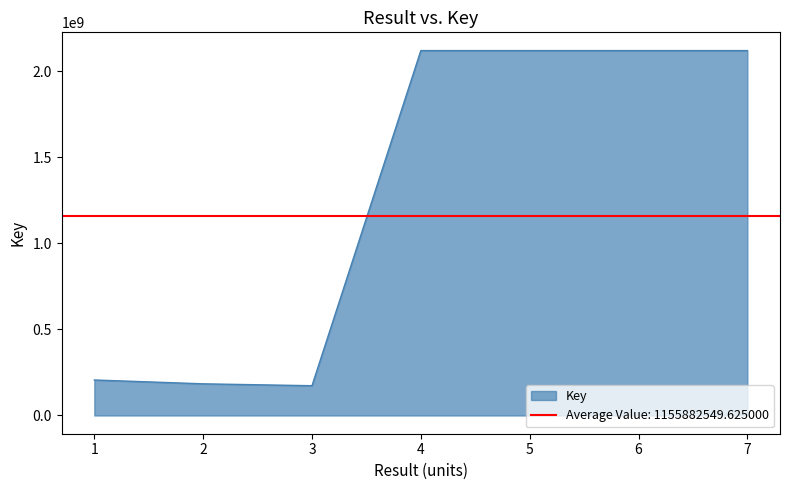

Which has a higher value, 3 or 4?

4